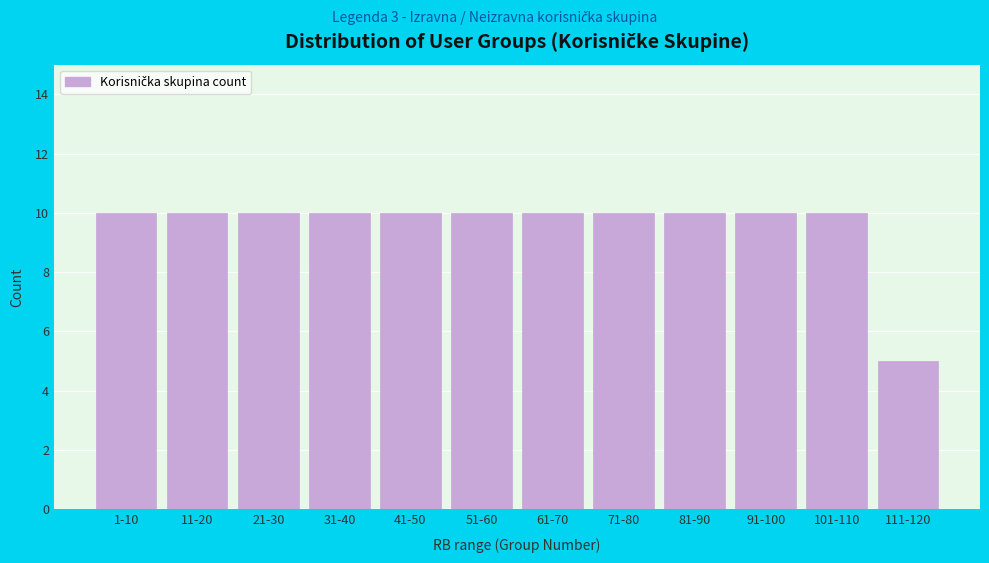

Reading left to right, what are all the values shown in this chart?

10	10	10	10	10	10	10	10	10	10	10	5